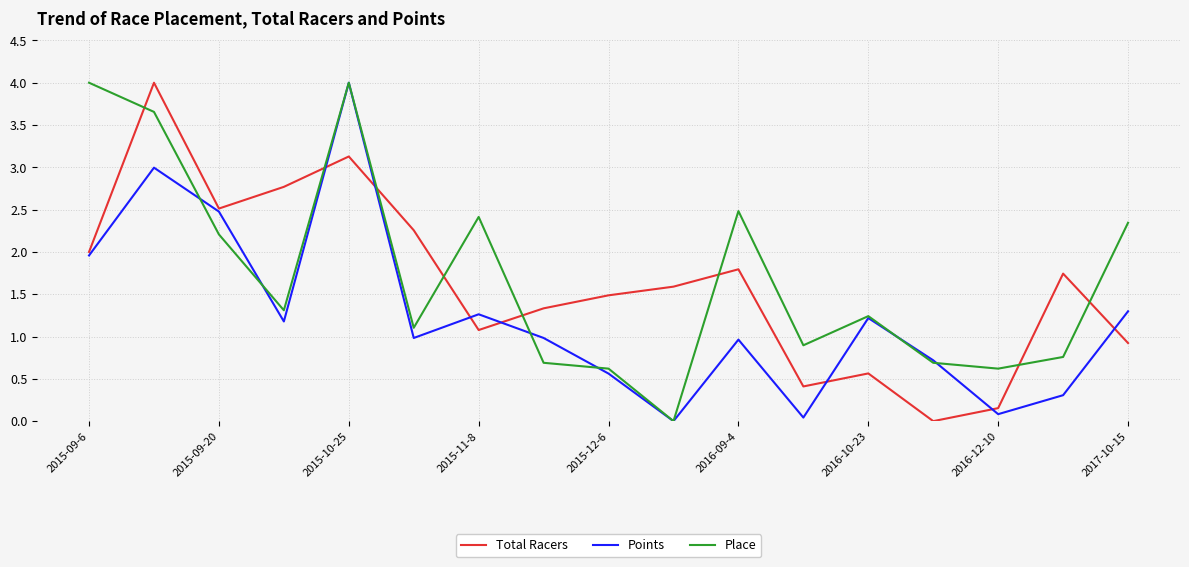

After their last crossing, which series has the higher values: Place or Points?

Place